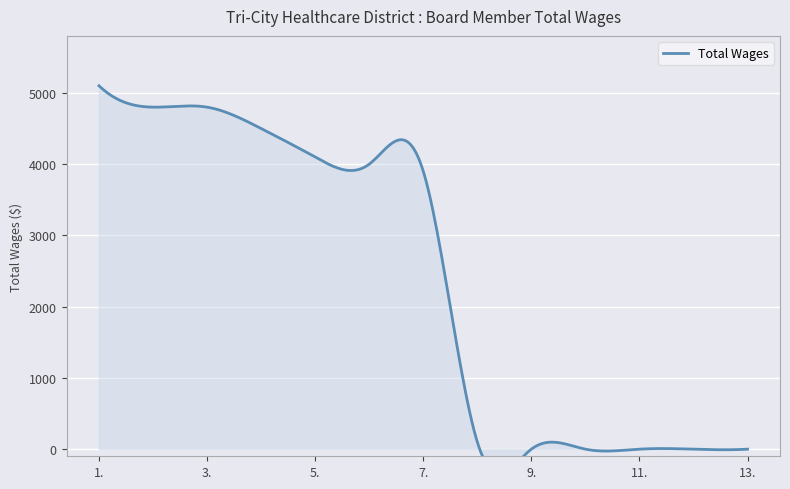

What is the greatest value displayed?

5100